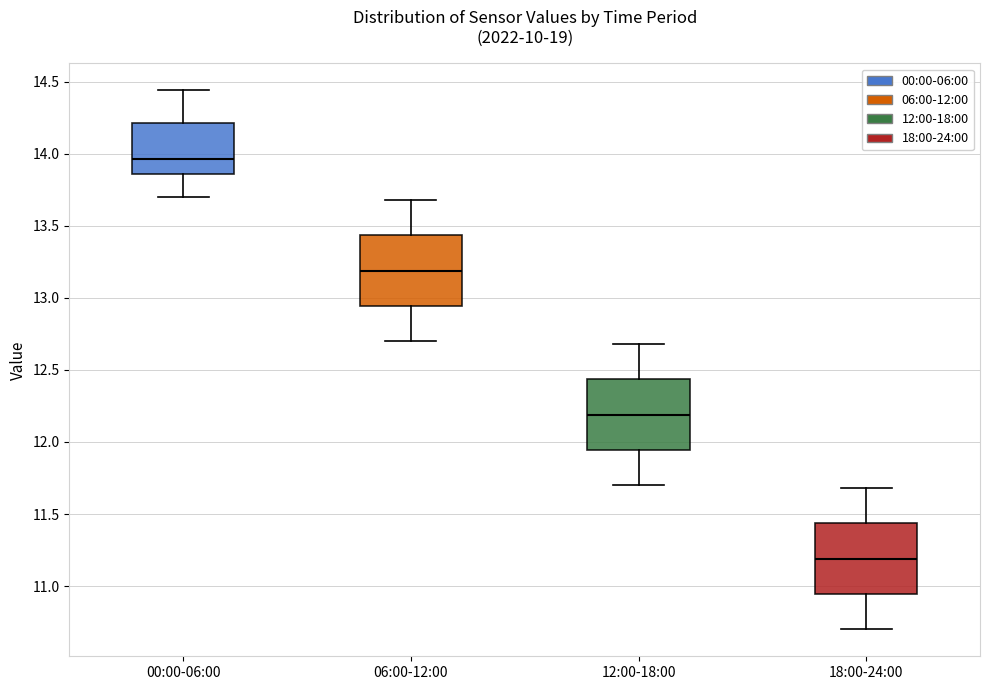

Reading left to right, read every box against the y-axis: the position of its median line, the range the box covers, and the ends of its whiskers. The values are not printed on the chart, so give them approximately, as read against the axis.

00:00-06:00: median 13.95, box 13.85 to 14.20, whiskers 13.70 to 14.45
06:00-12:00: median 13.20, box 12.95 to 13.45, whiskers 12.70 to 13.70
12:00-18:00: median 12.20, box 11.95 to 12.45, whiskers 11.70 to 12.70
18:00-24:00: median 11.20, box 10.95 to 11.45, whiskers 10.70 to 11.70